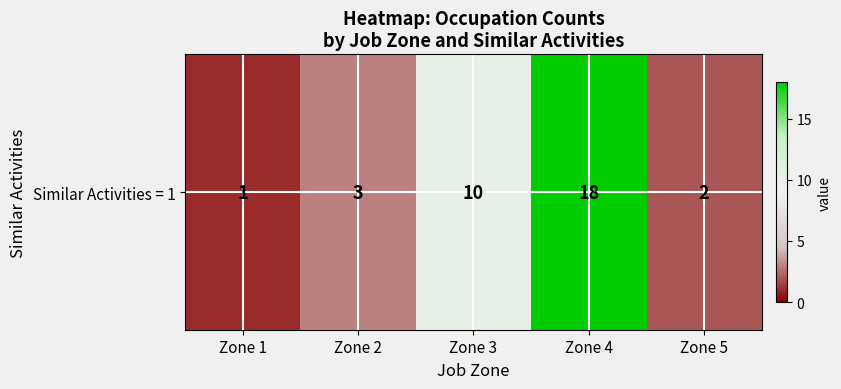

List the labels in order of value, smallest first.

Zone 1, Zone 5, Zone 2, Zone 3, Zone 4